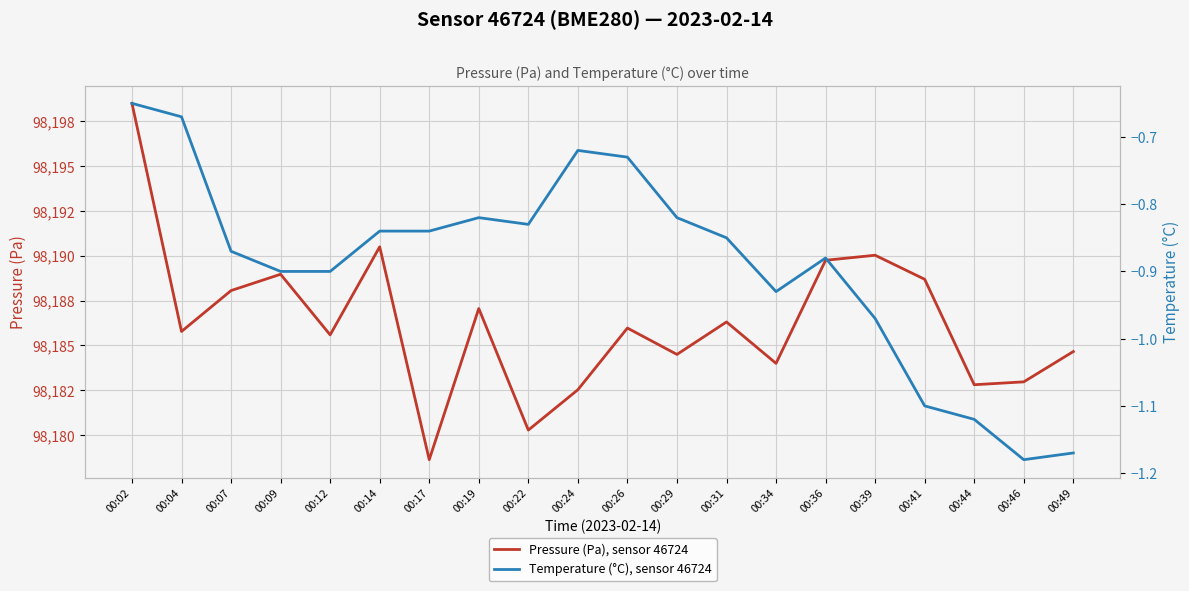

Does the chart display data point markers on the line(s)?

No